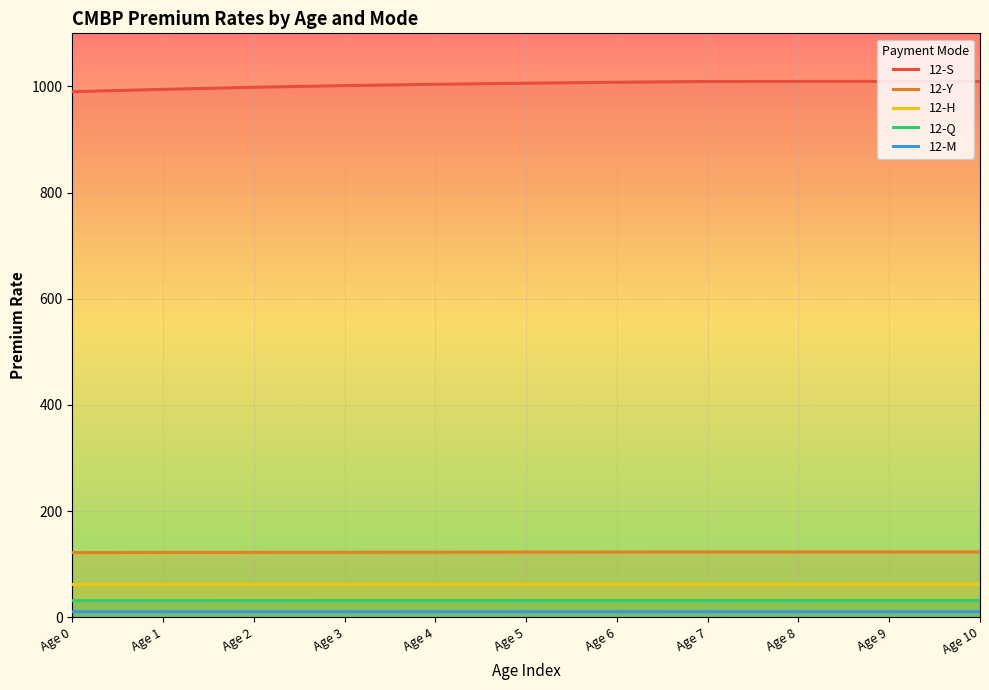

What is the sum of all 12-Y values?

1350.3